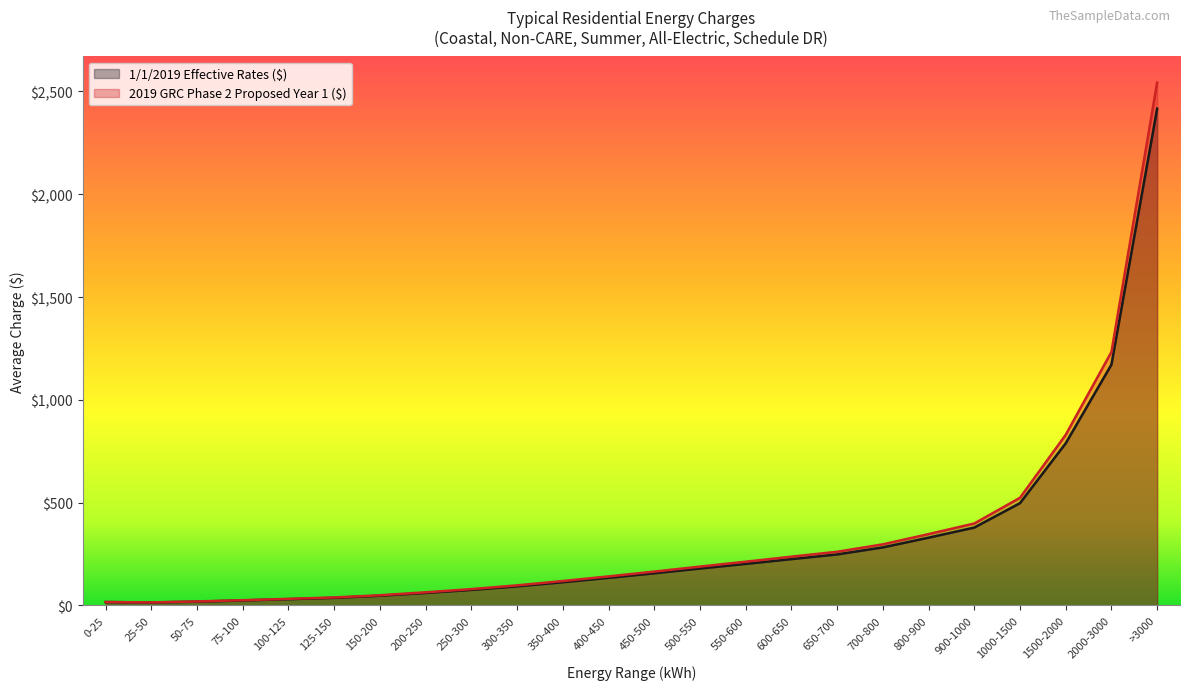

Where is the first local minimum for 1/1/2019 Effective Rates ($)?

25-50